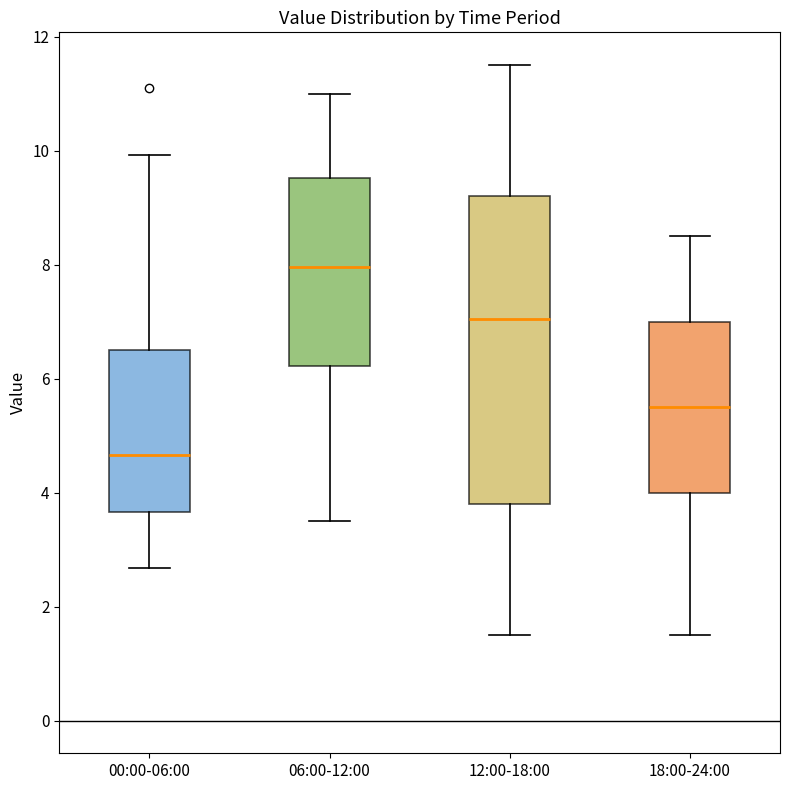

Which box is the tallest, from its lower edge to its upper edge?

12:00-18:00